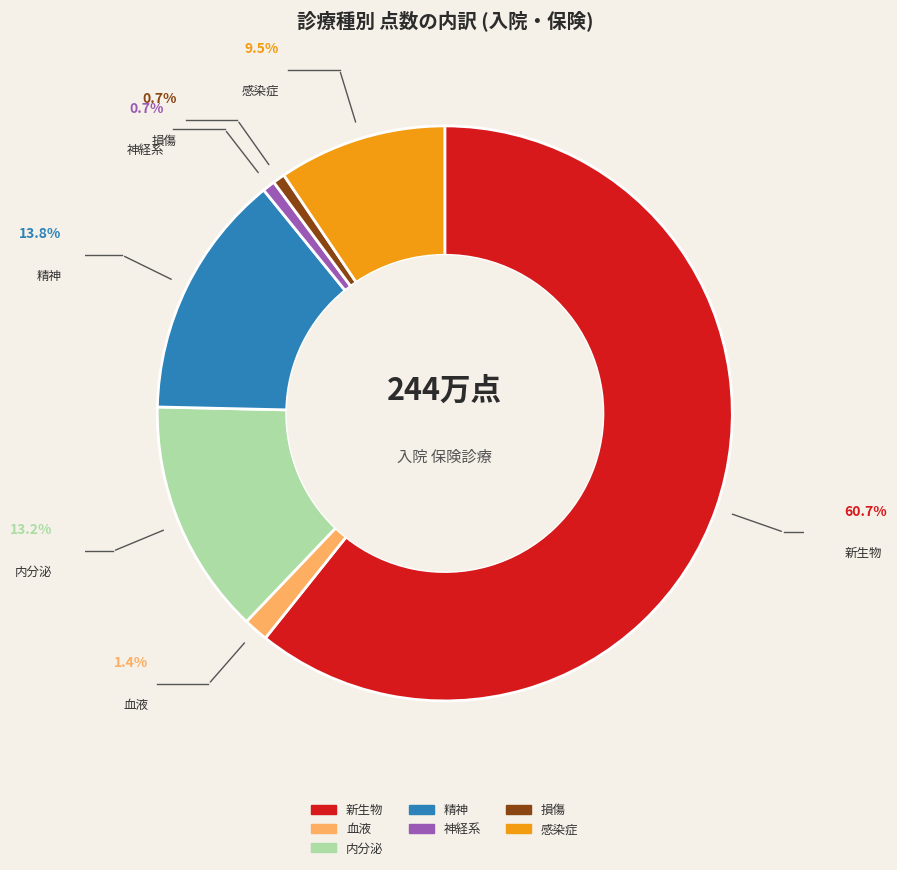

Is there any slice that represents more than half of the pie?

Yes